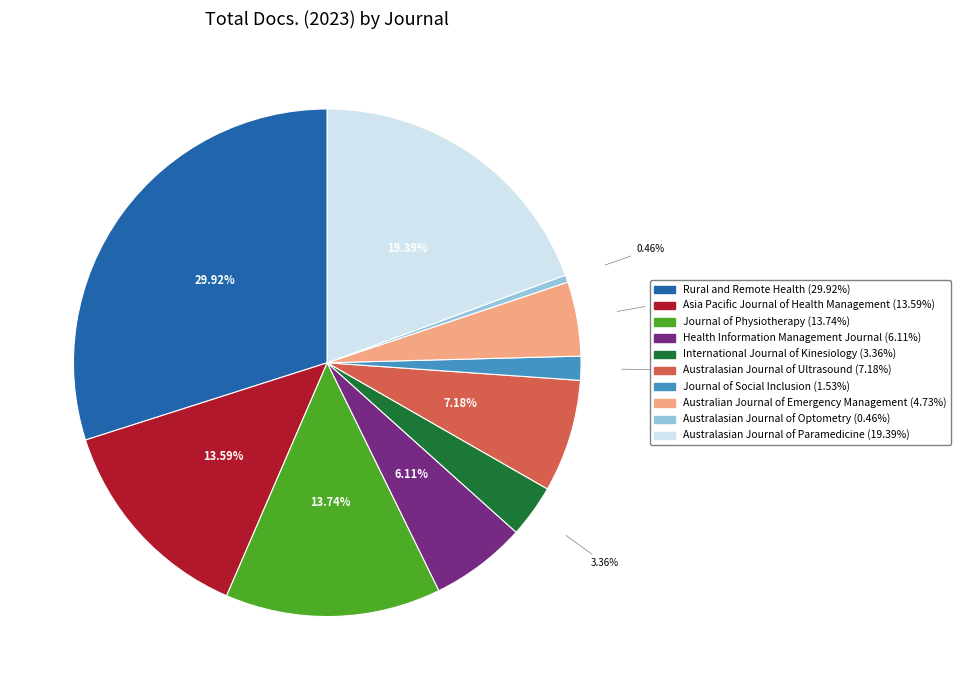

Combined, what portion of the pie is Australian Journal of Emergency Management and Journal of Physiotherapy?

18.5%